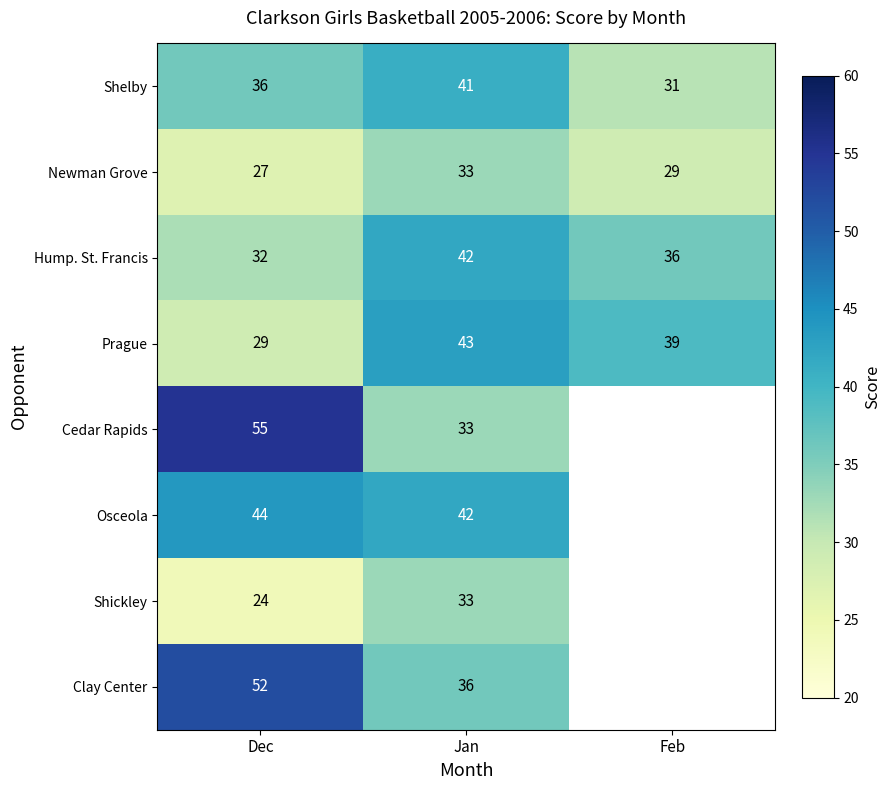

Where is Shelby nearest to the value 36?

Dec